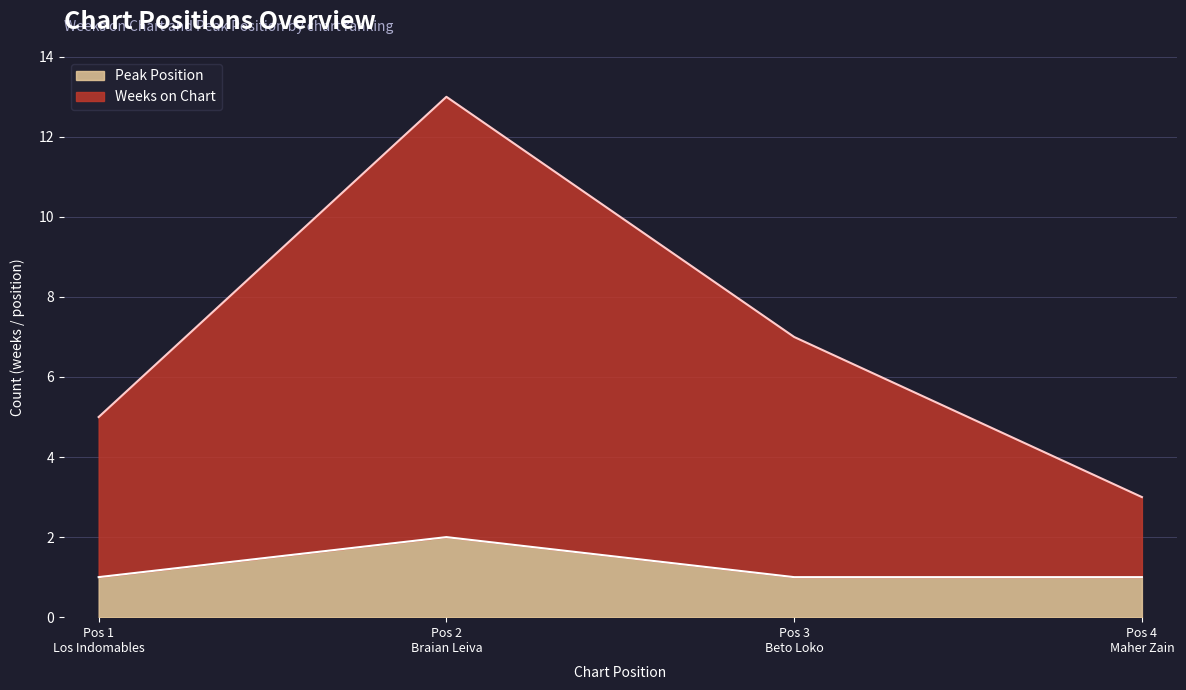

Reading left to right, list all the values displayed in this chart.

Weeks on Chart: 5	13	7	3
Peak Position: 1	2	1	1